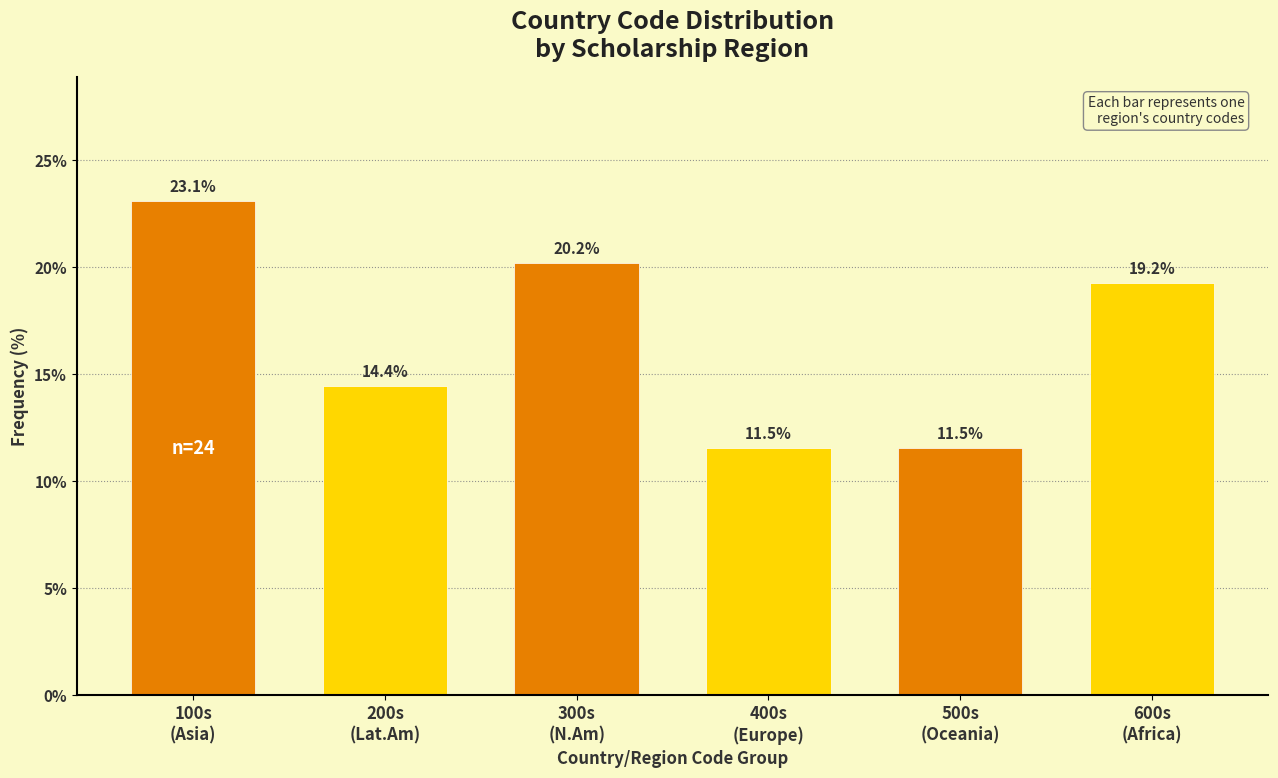

Reading right to left, extract all data points from this chart.

19.2	11.5	11.5	20.2	14.4	23.1